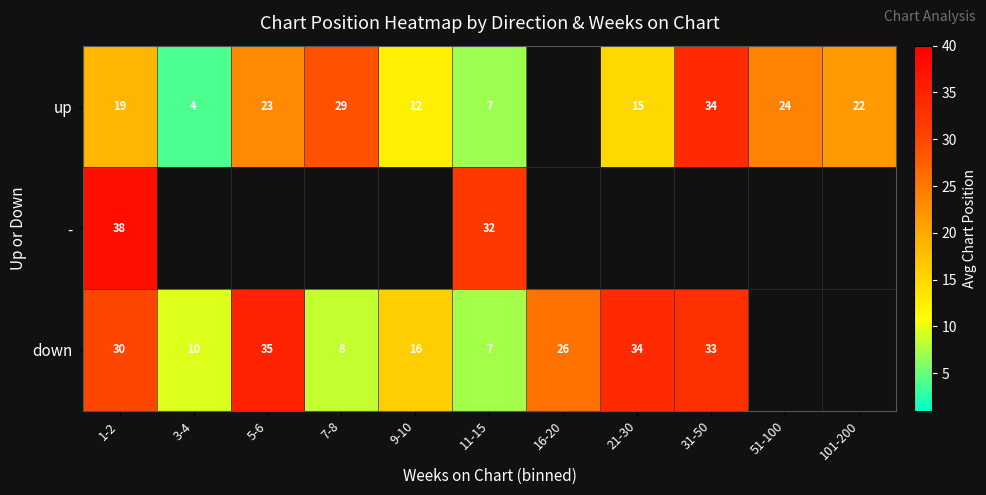

Count the number of categories in the chart.

11